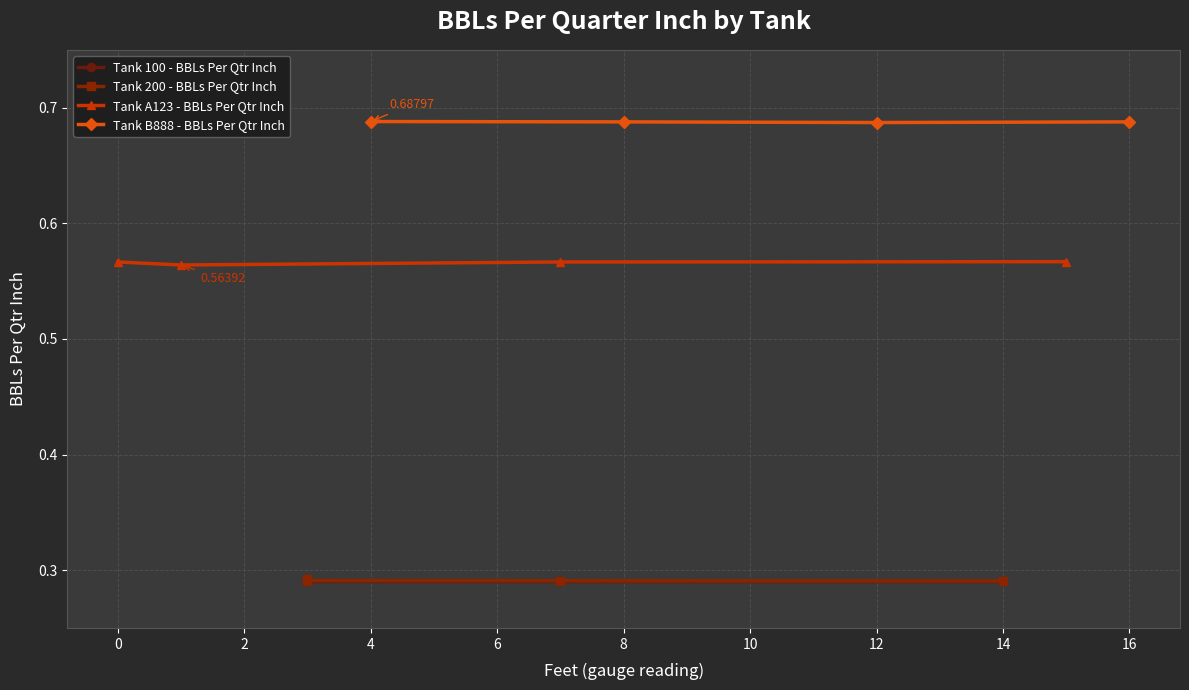

True or false: Tank B888 - BBLs Per Qtr Inch and Tank 200 - BBLs Per Qtr Inch intersect in this chart.

False